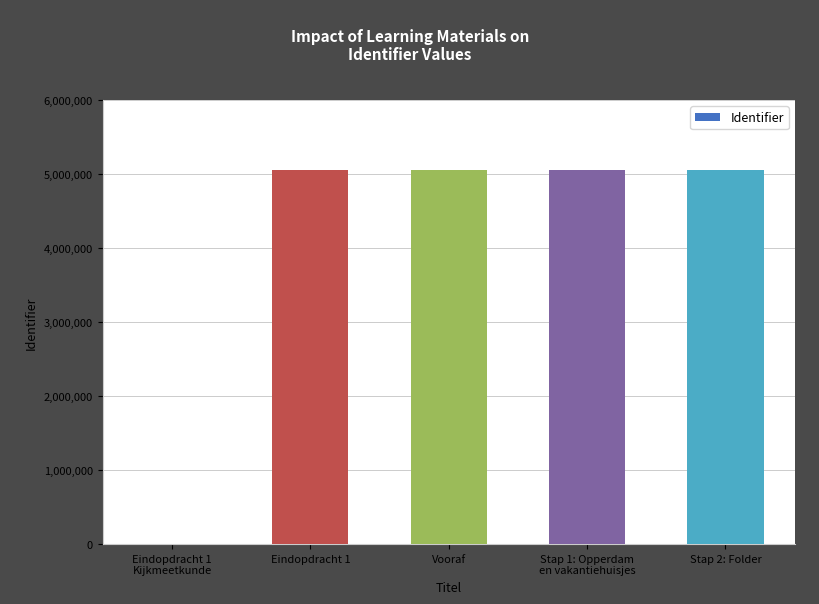

Count the number of data series in this chart.

1